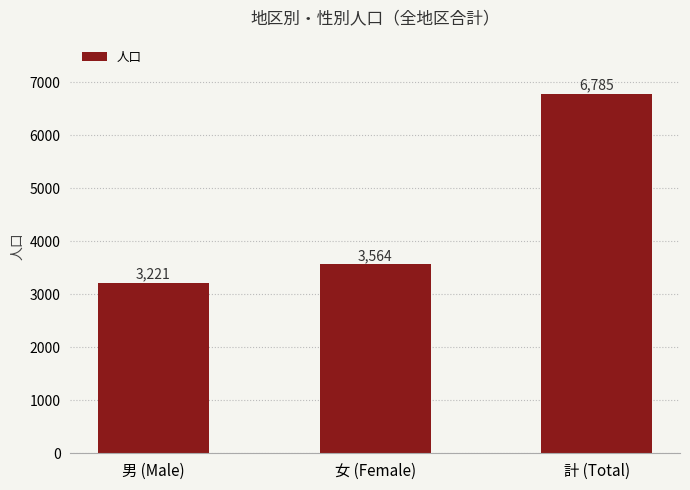

Reading left to right, list all the values displayed in this chart.

3221	3564	6785